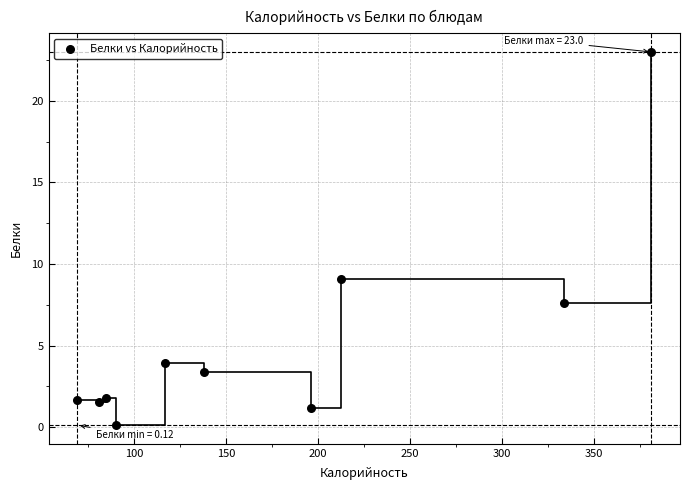

What is the range of X values (max minus min)?

312.3